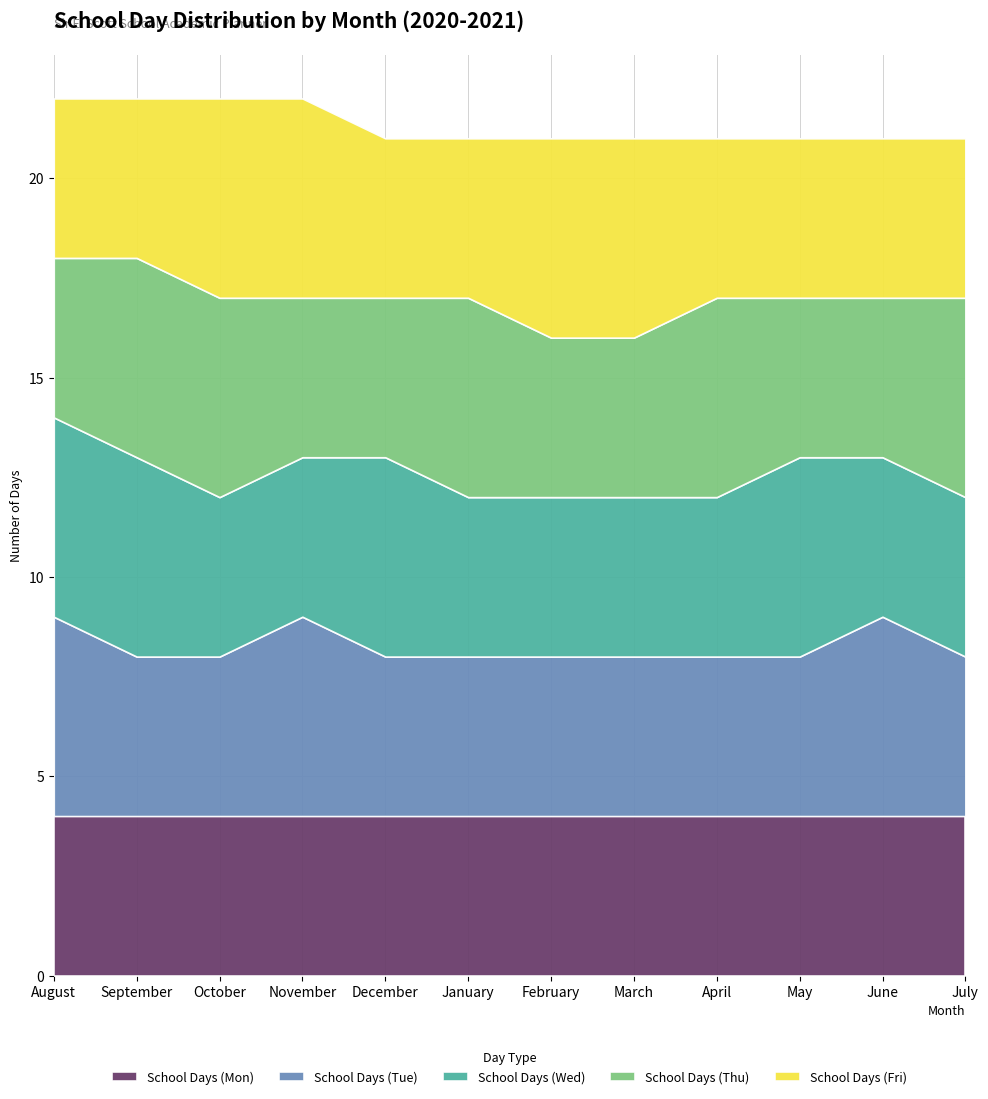

Reading left to right, extract all data points from this chart.

School Days (Mon): August=4	September=4	October=4	November=4	December=4	January=4	February=4	March=4	April=4	May=4	June=4	July=4
School Days (Tue): August=5	September=4	October=4	November=5	December=4	January=4	February=4	March=4	April=4	May=4	June=5	July=4
School Days (Wed): August=5	September=5	October=4	November=4	December=5	January=4	February=4	March=4	April=4	May=5	June=4	July=4
School Days (Thu): August=4	September=5	October=5	November=4	December=4	January=5	February=4	March=4	April=5	May=4	June=4	July=5
School Days (Fri): August=4	September=4	October=5	November=5	December=4	January=4	February=5	March=5	April=4	May=4	June=4	July=4